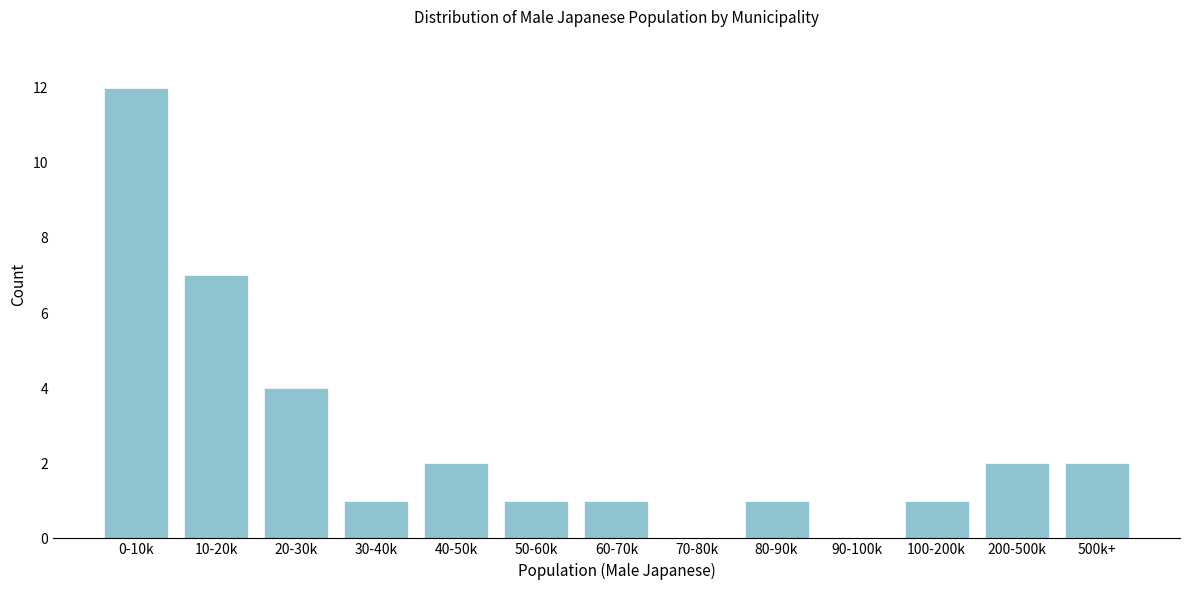

Reading left to right, transcribe all the data shown in this chart.

0-10k=12	10-20k=7	20-30k=4	30-40k=1	40-50k=2	50-60k=1	60-70k=1	70-80k=0	80-90k=1	90-100k=0	100-200k=1	200-500k=2	500k+=2